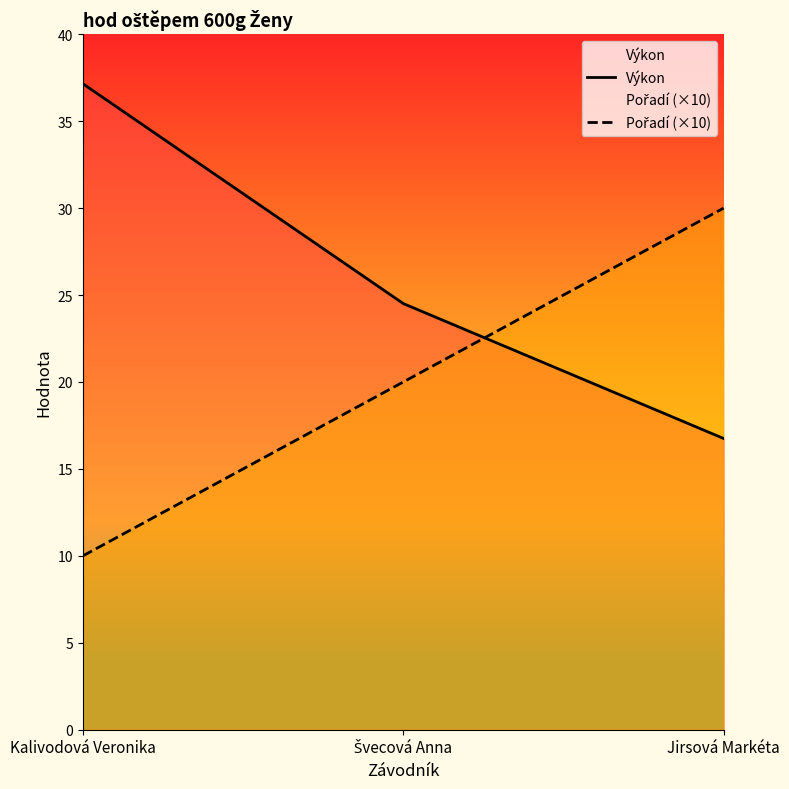

At Kalivodová Veronika, list the series in order from smallest to largest.

Pořadí (×10), Výkon